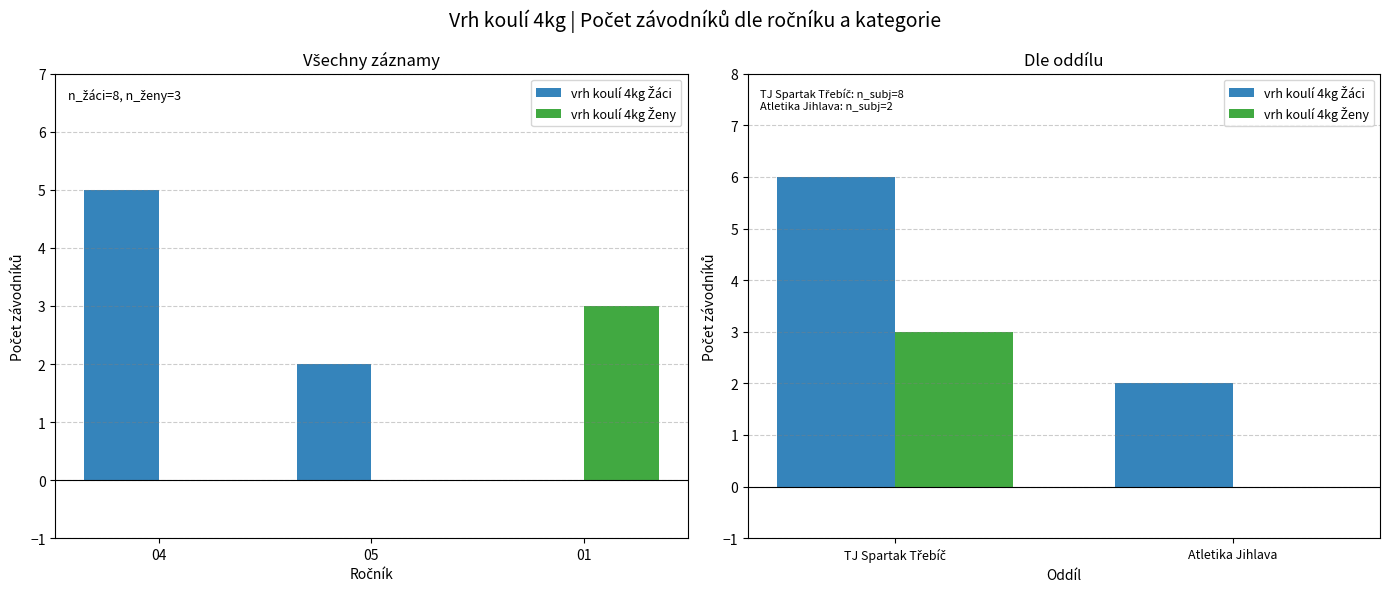

Is it true that vrh koulí 4kg Žáci equals 2 at Atletika Jihlava?

True